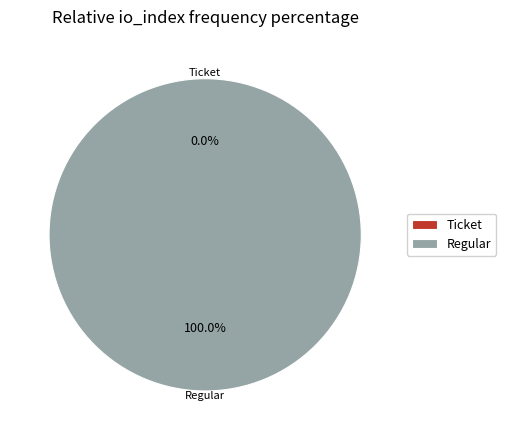

Rank the categories by value from lowest to highest.

Ticket (io_index=0), Regular (io_index=15)